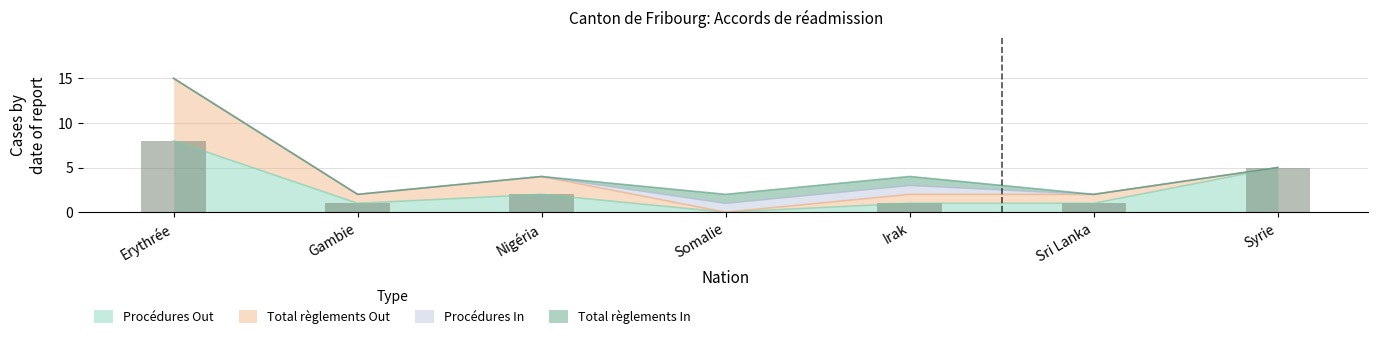

List the labels in order of Procédures In value, smallest first.

Erythrée, Gambie, Nigéria, Sri Lanka, Syrie, Somalie, Irak